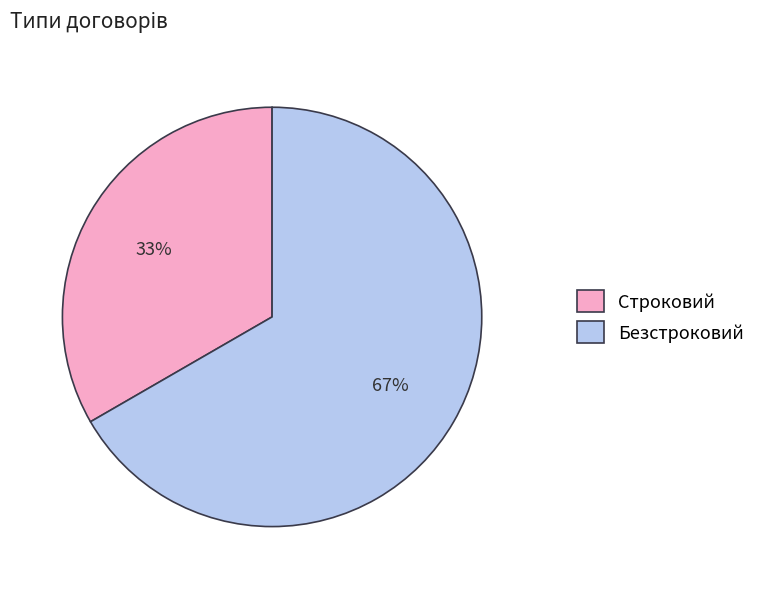

To the nearest percent, what portion does Безстроковий represent?

67%